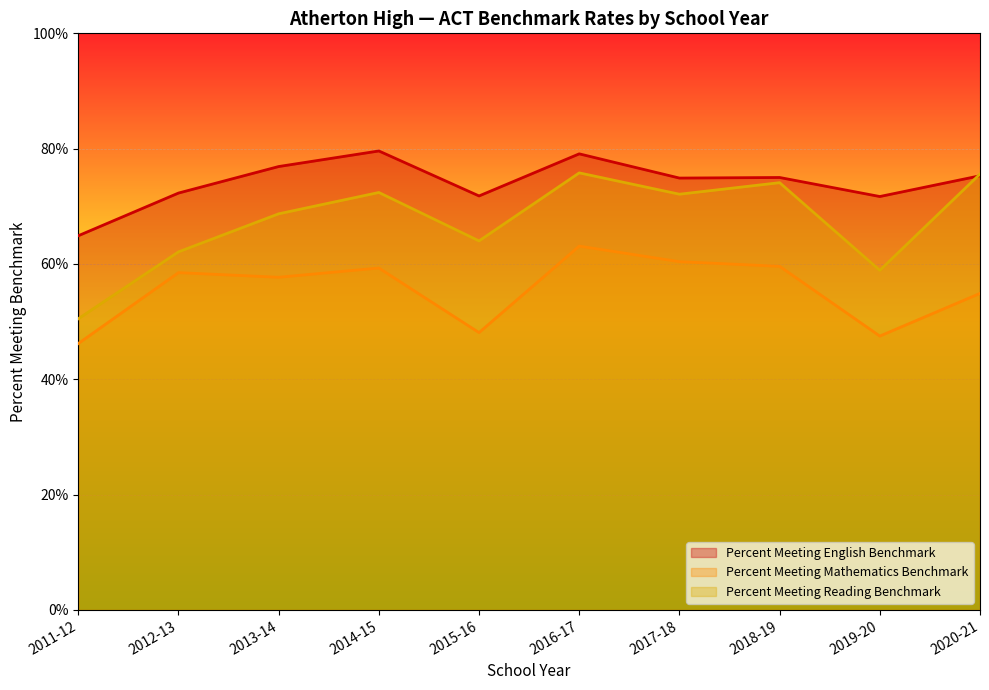

What position from the right is 2014-15?

7